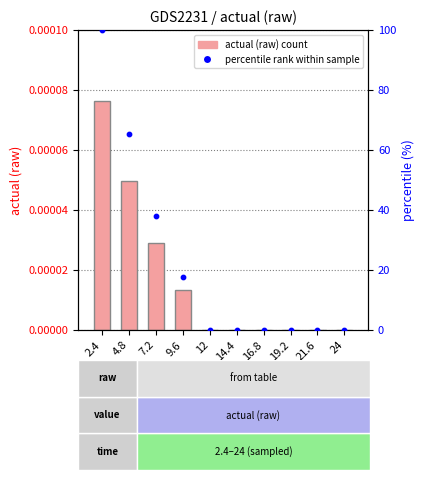

Which series reaches the minimum Y coordinate?

actual (raw)